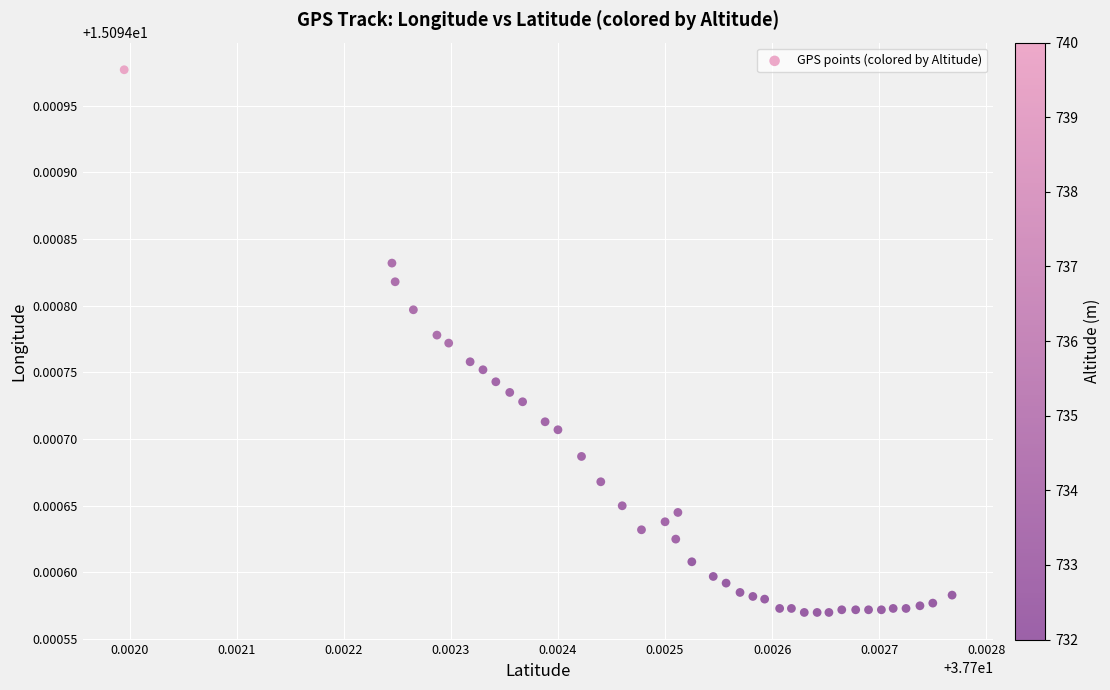

Count the number of points in this scatter plot.

40